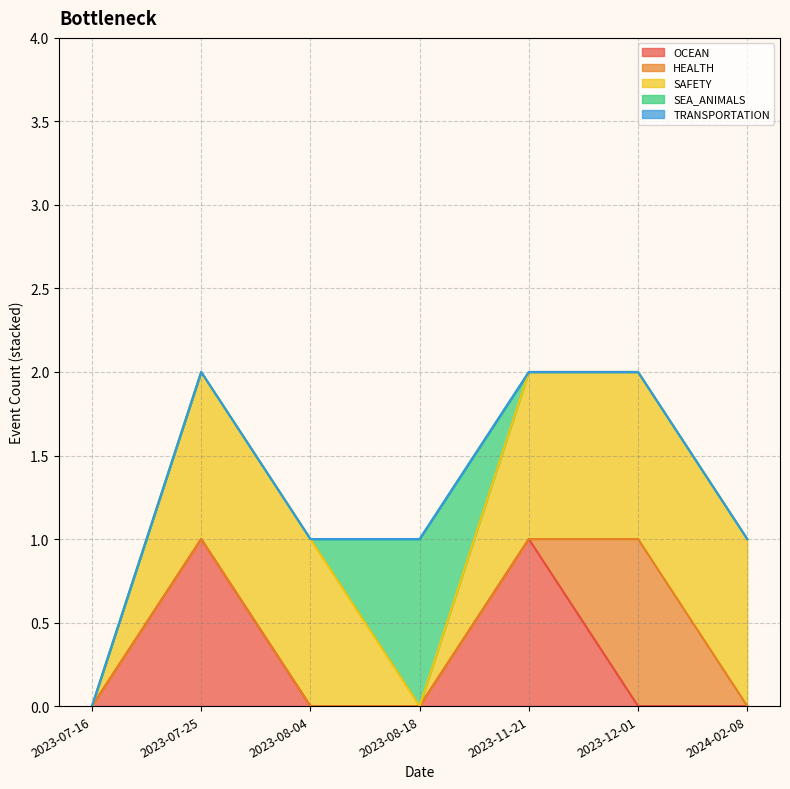

What are all the series names shown in the legend?

OCEAN, HEALTH, SAFETY, SEA_ANIMALS, TRANSPORTATION